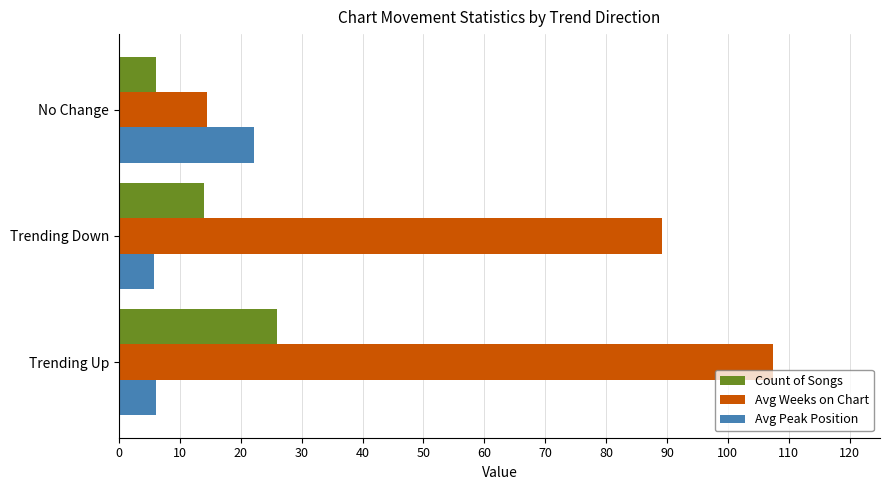

Which series has the widest spread of values?

Avg Weeks on Chart